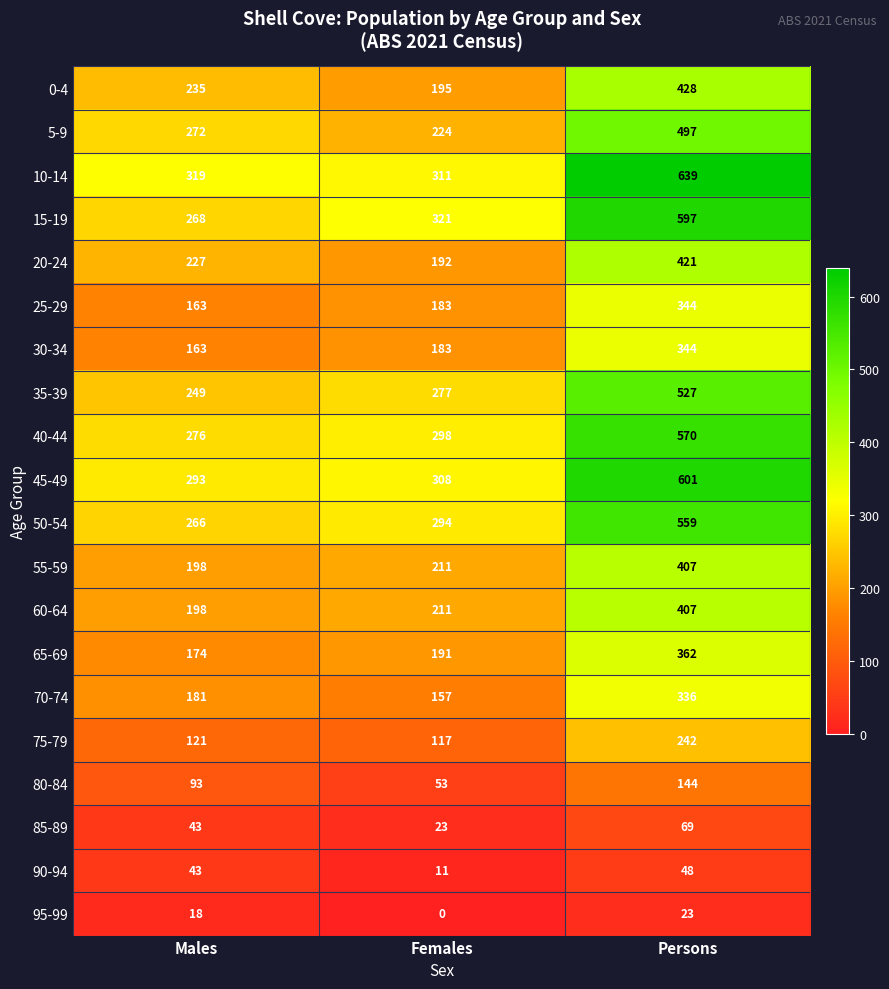

What is the highest value of the 10-14 series?

639